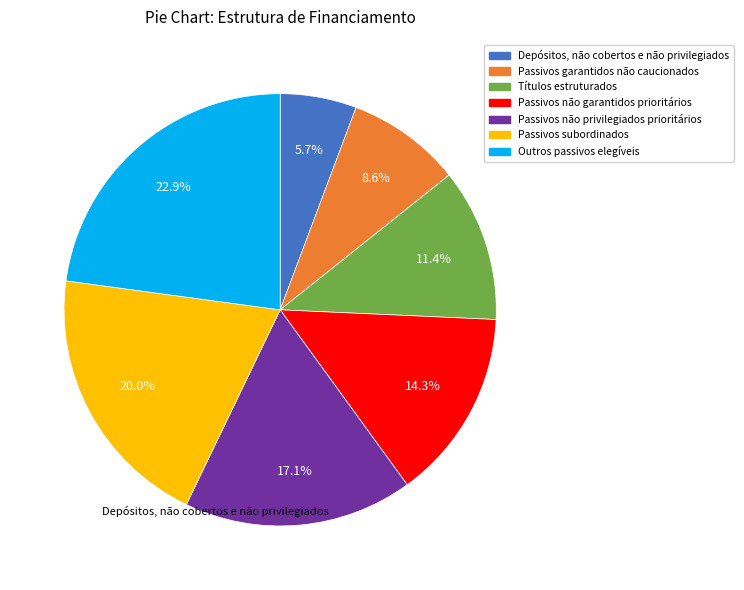

Do Títulos estruturados and Passivos subordinados together represent more than half of the pie?

No